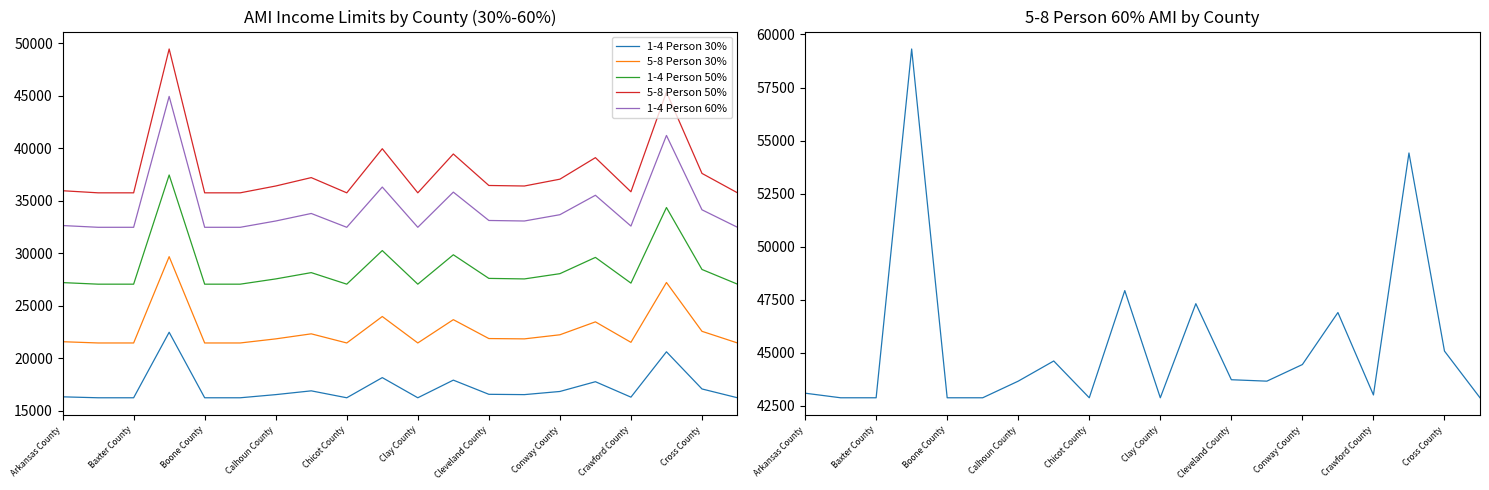

True or false: 5-8 Person 30% and 5-8 Person 50% intersect in this chart.

False